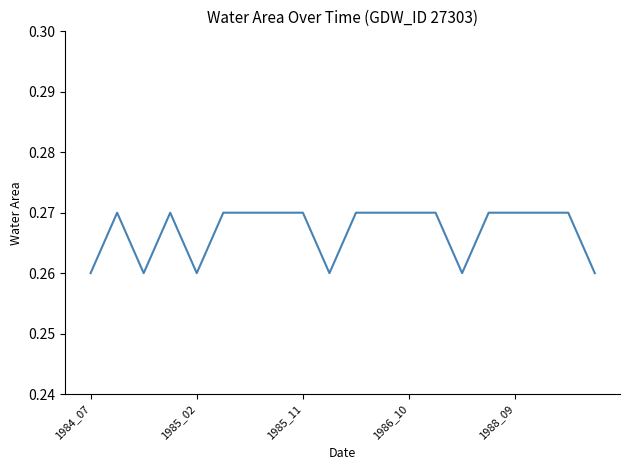

True or false: the data shows 0.1 at 1986_10.

False